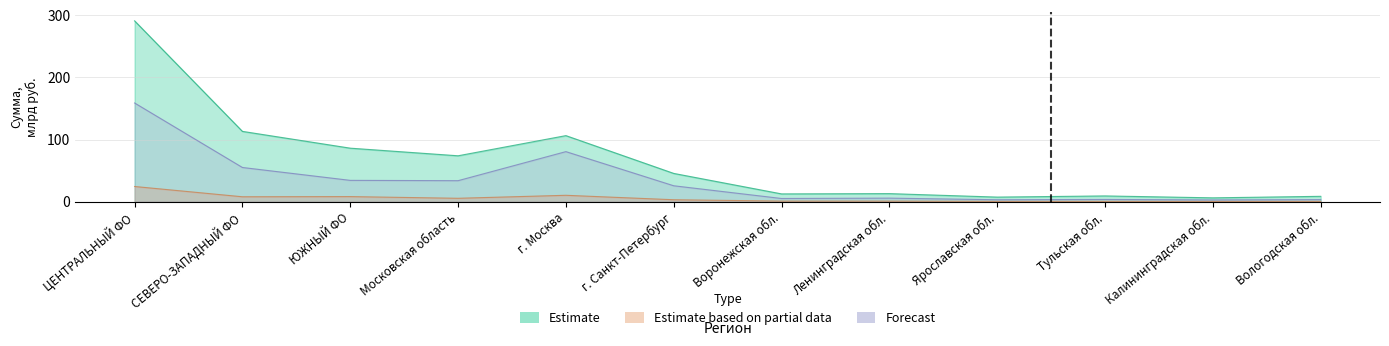

Rank the series by their maximum value, from highest to lowest.

Задолженность Всего, Задолженность в рублях, Просроченная Всего